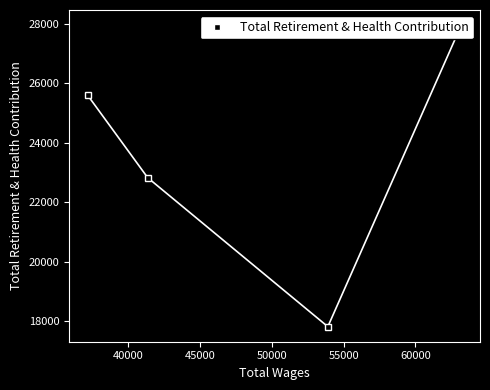

What is the average value?

23544